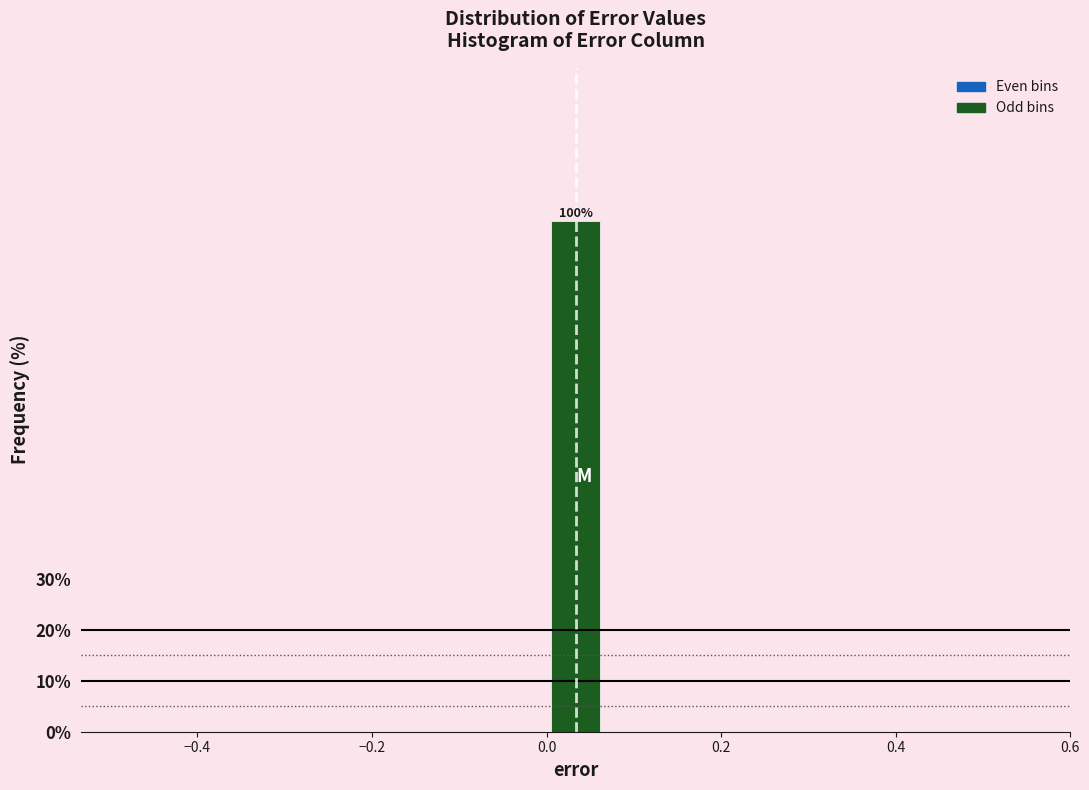

Read against the x-axis, roughly where is the centre of the tallest bar?

0.04